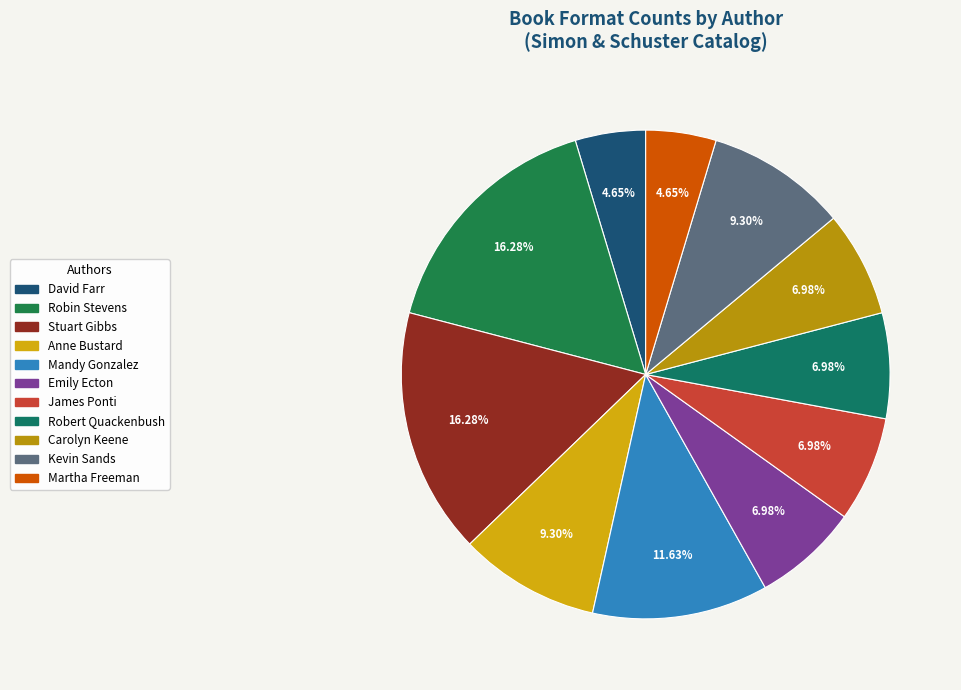

Is there any slice that represents more than half of the pie?

No